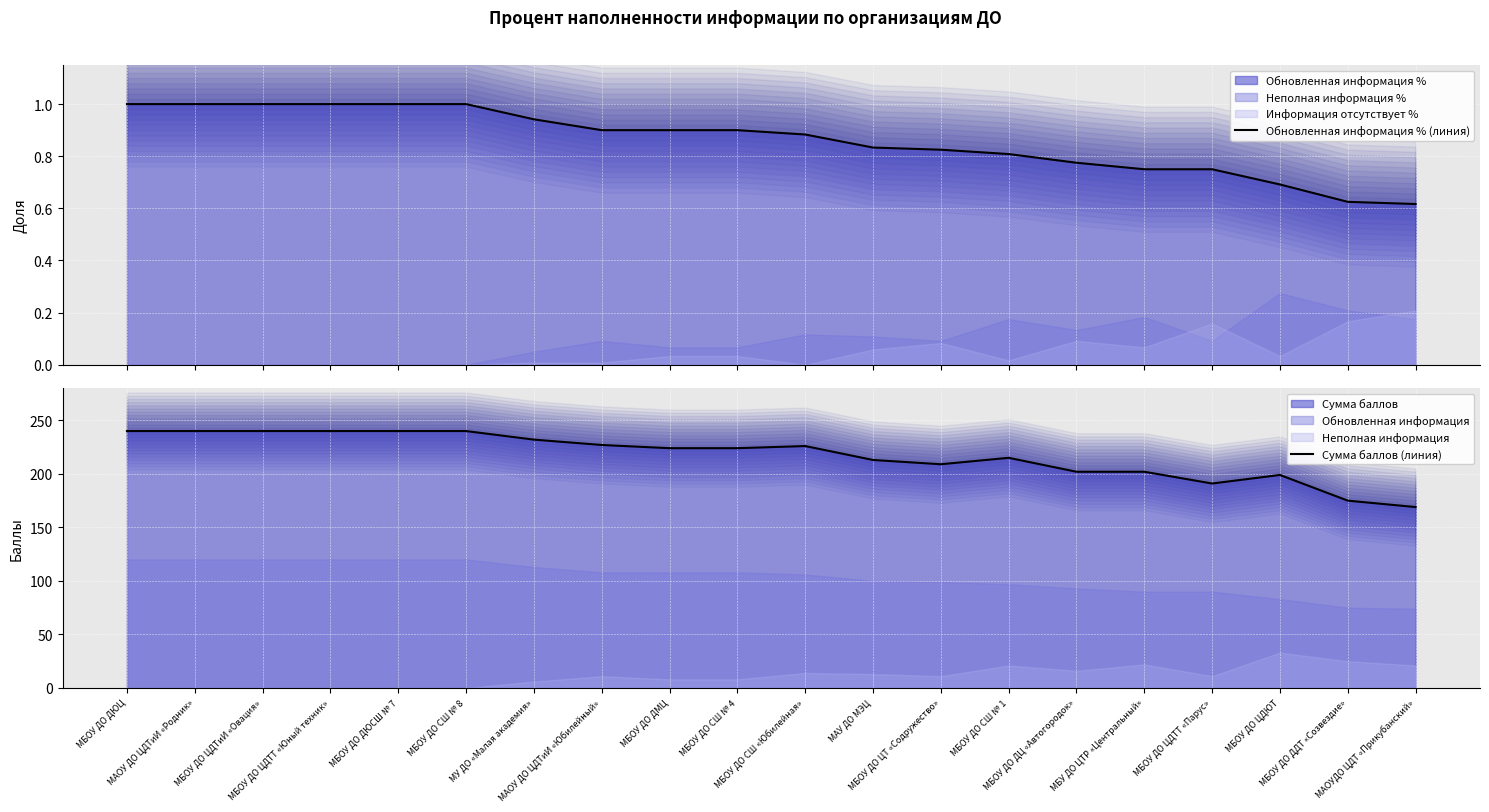

The Обновленная информация % (линия) series shows 0.6 at МБОУ ДО ДДТ «Созвездие». True or false?

True